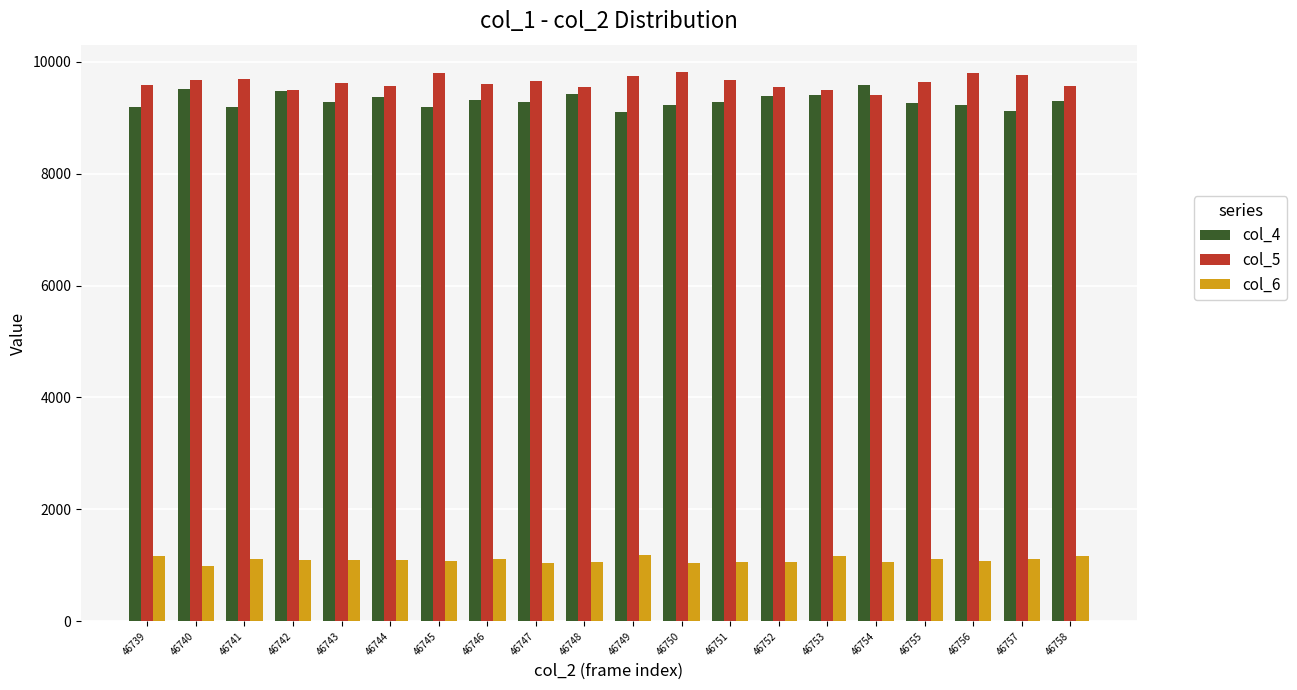

What is the value of the col_4 bar at the 7th from the left?

9193